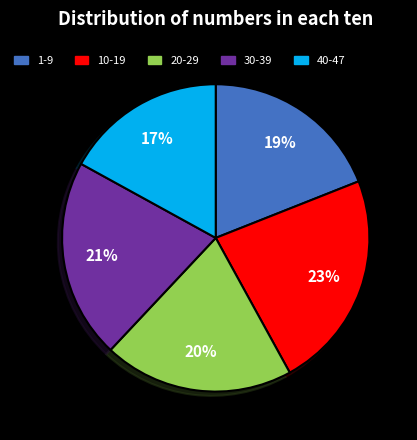

Is the sum of 30-39 and 40-47 greater than half?

No